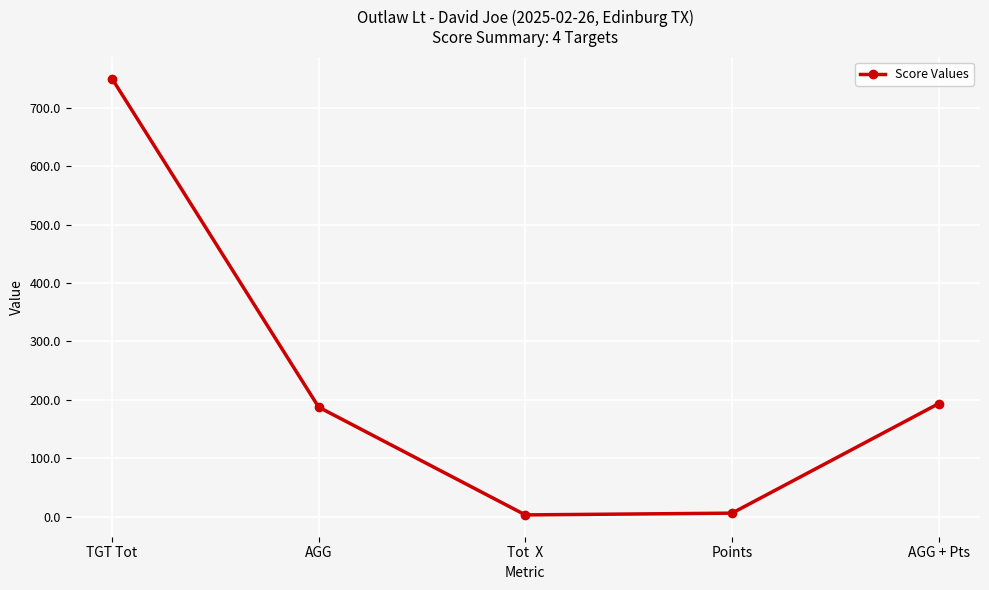

How many interior local valleys (lower than both neighbors) does the data have?

1